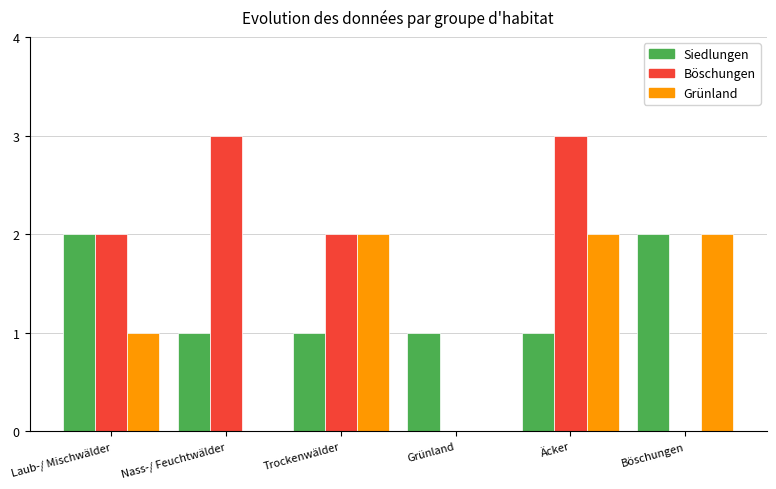

Which series changed the most between Grünland and Äcker?

Böschungen